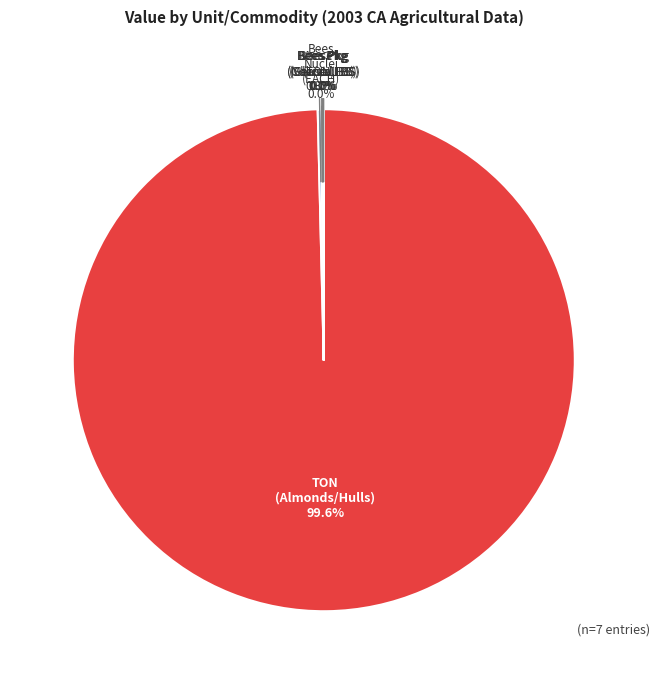

Does any single category account for the majority?

Yes